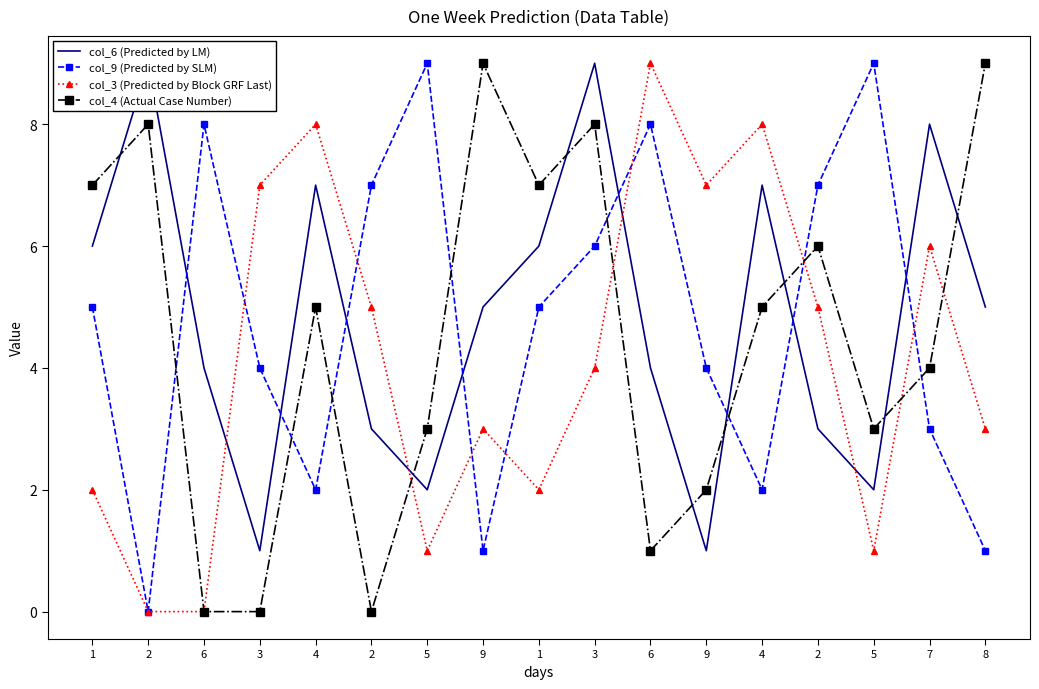

Is it true that col_3 (Predicted by Block GRF Last) equals 2 at 6?

False